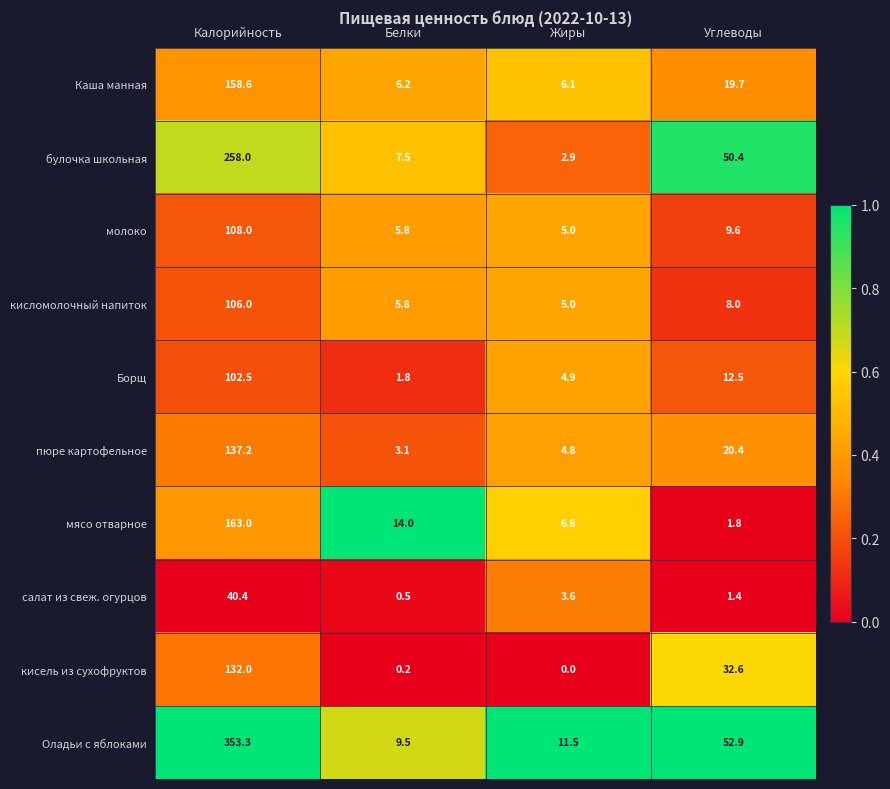

At which category is the sum across all series the highest?

Калорийность